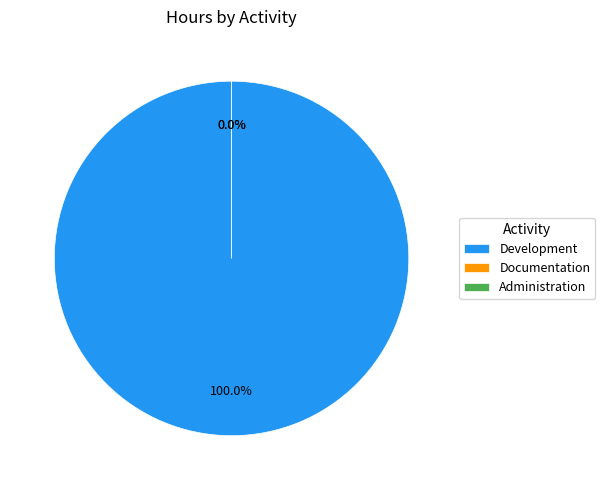

The 3 slice represents 11% of the pie. True or false?

False